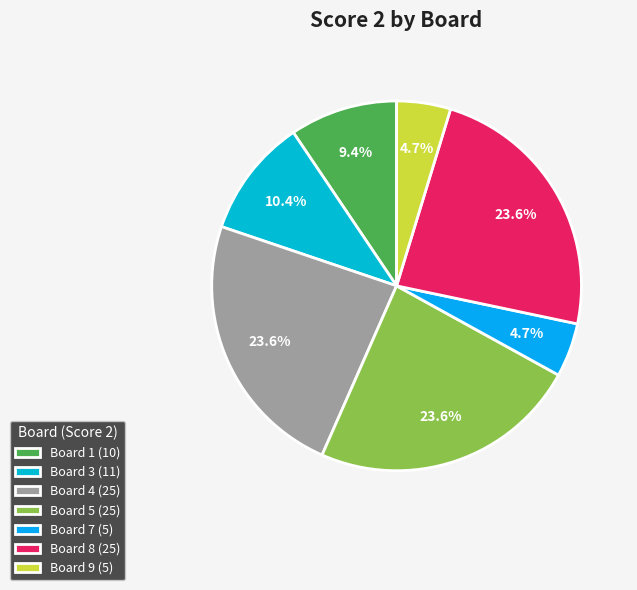

Does any single category account for the majority?

No